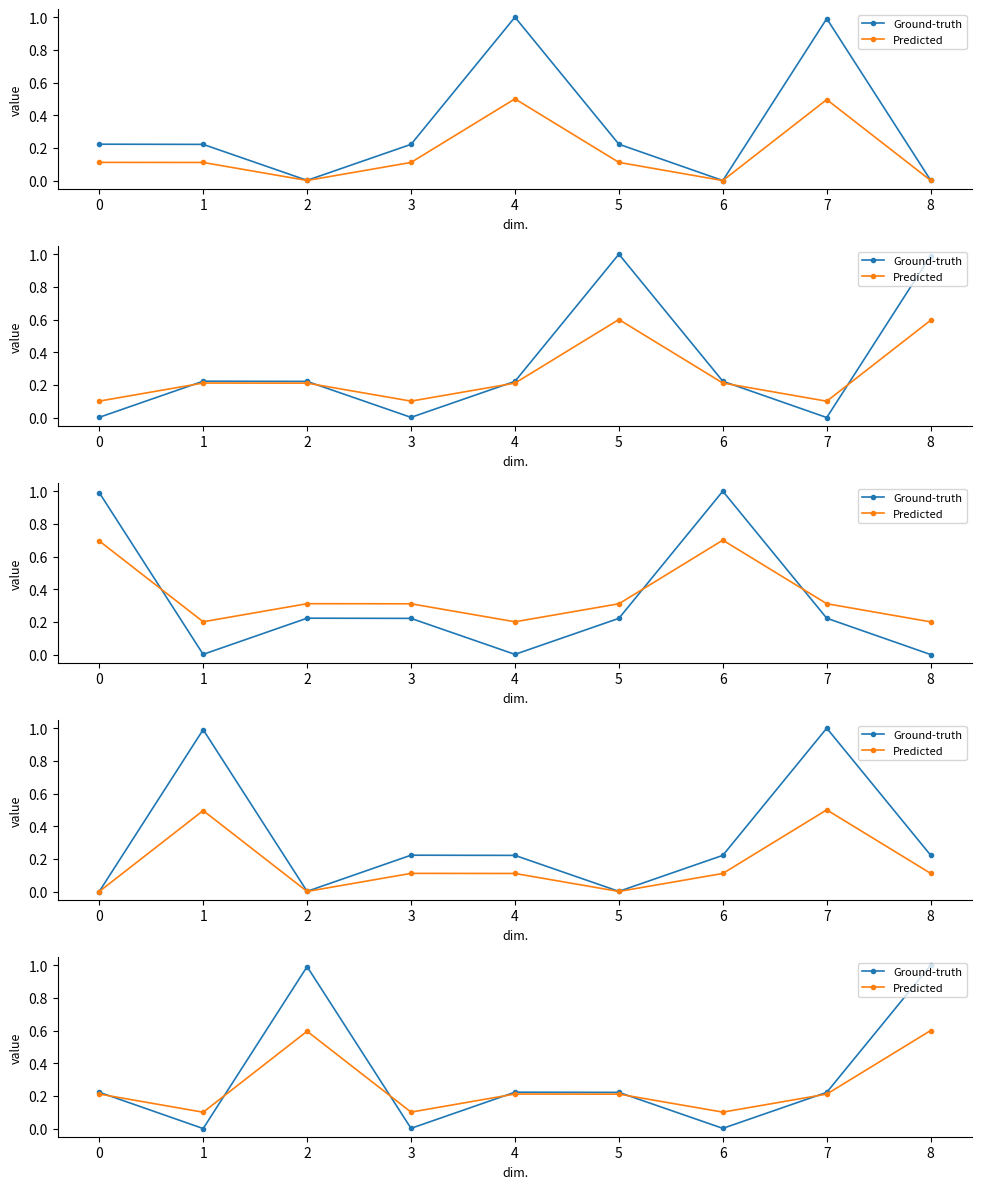

Rank the series at 2 from highest to lowest value.

Predicted, Ground-truth